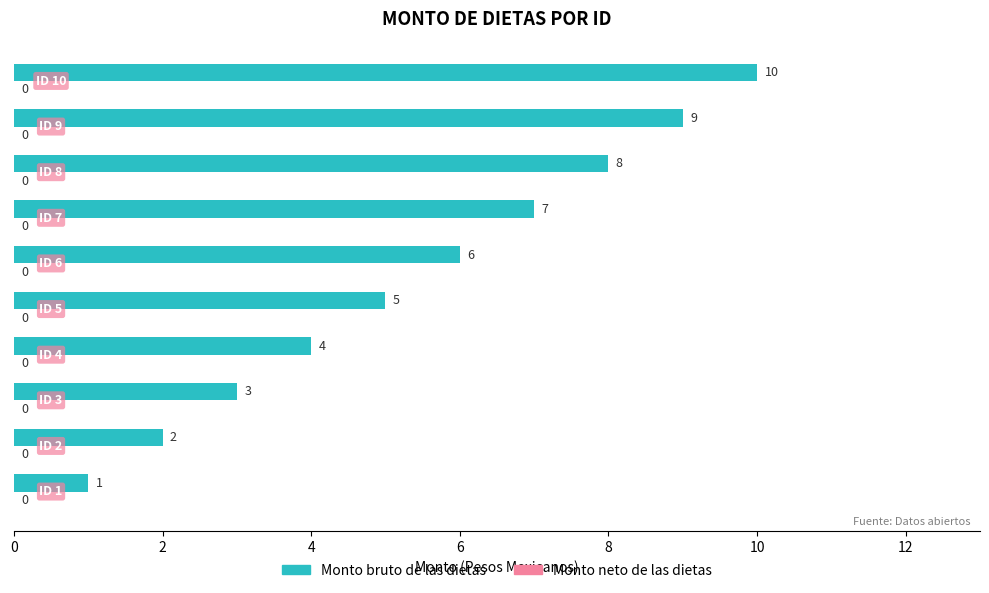

What is the maximum value shown in the chart?

10